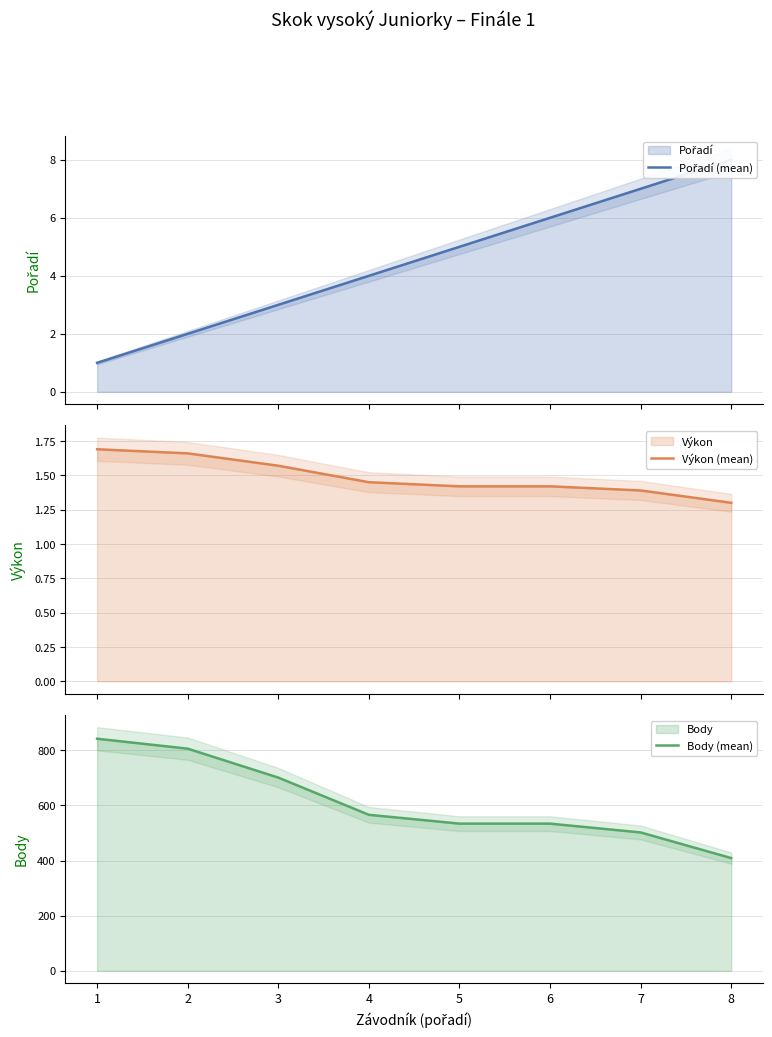

True or false: Body (mean) and Výkon (mean) cross at least once.

False